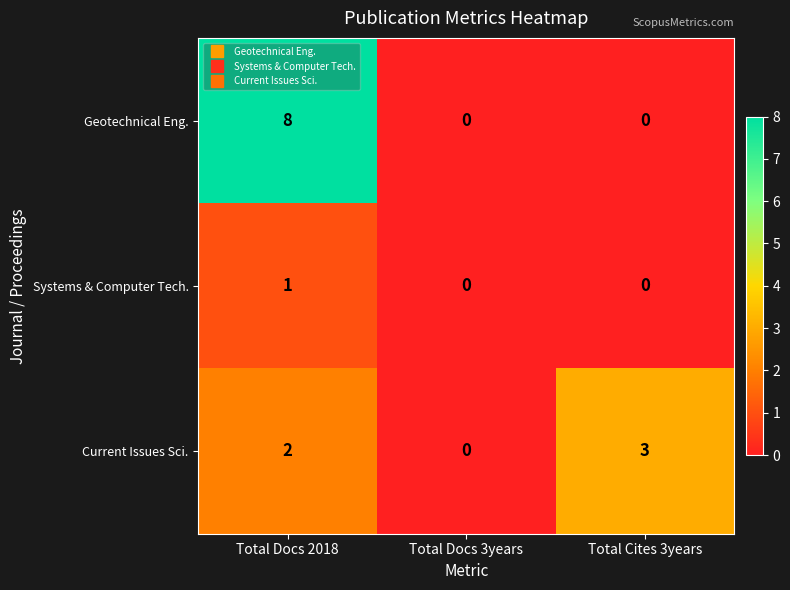

What is the maximum value shown in the chart?

8